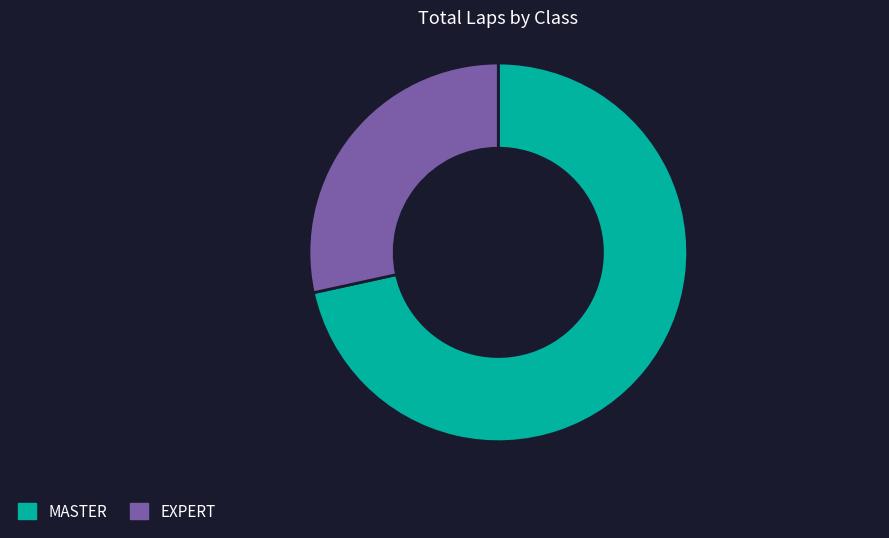

Does any single category account for the majority?

Yes